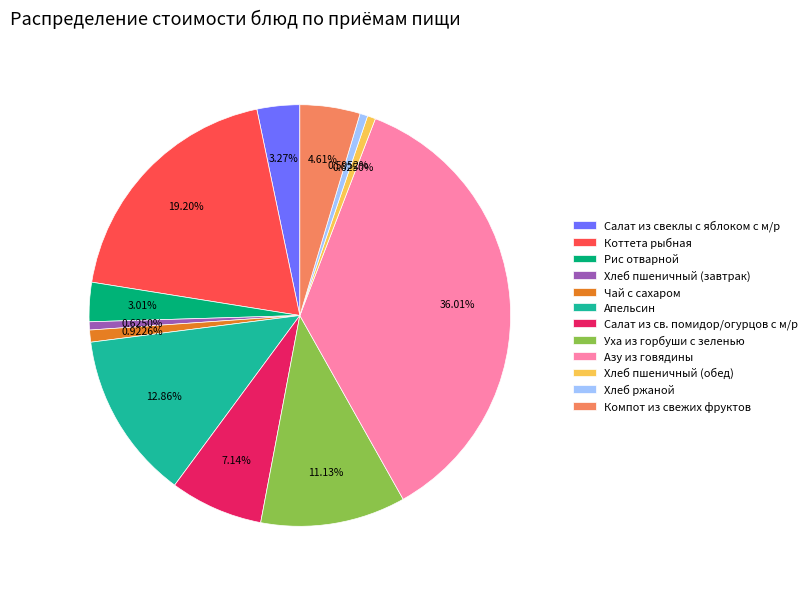

How many slices are in this pie chart?

12